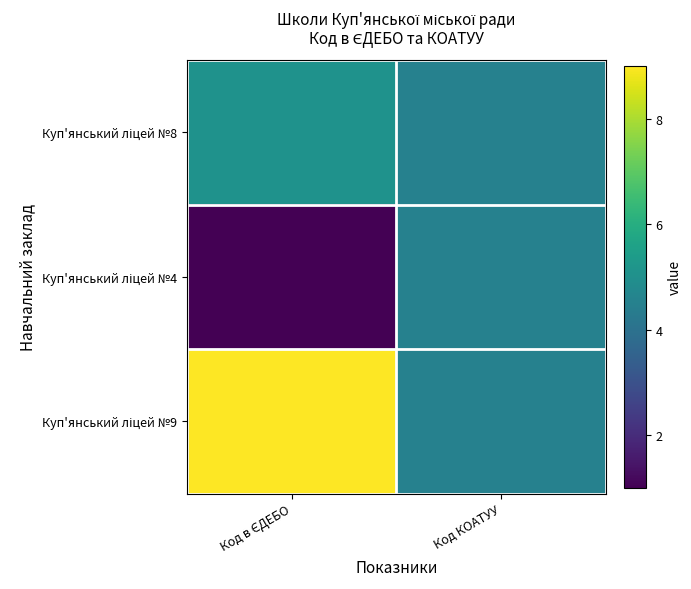

At which category is the sum across all series the highest?

Код в ЄДЕБО